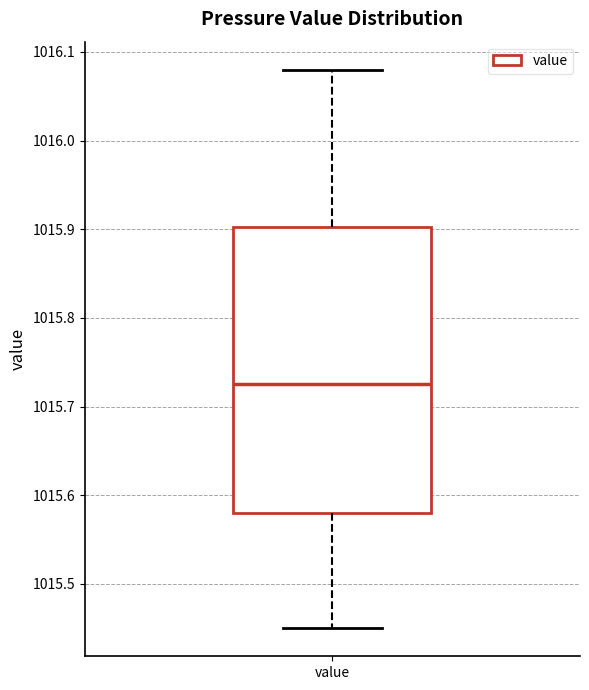

Transcribe this box plot: give where the median line is, the range the box spans, and where the two whiskers end, as read against the y-axis. The values are not printed on the chart, so give them approximately, as read against the axis.

median 1015.73, box 1015.58 to 1015.90, whiskers 1015.45 to 1016.08